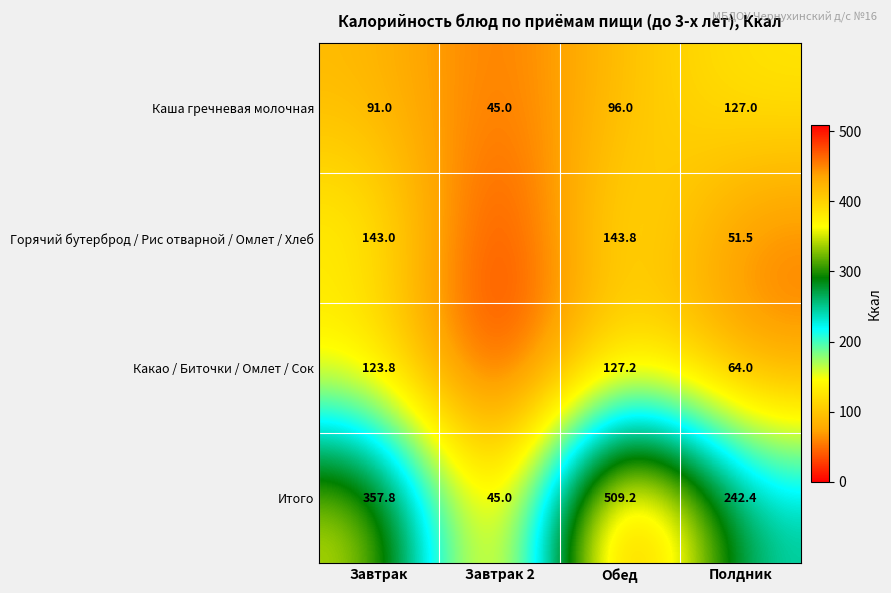

What is the average value of the Итого series?

288.6